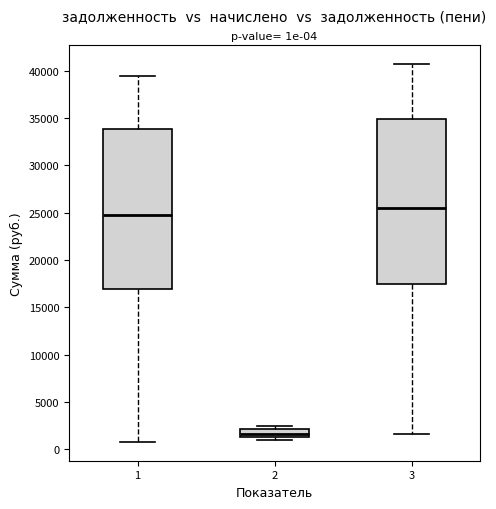

Which box has the highest median line?

3